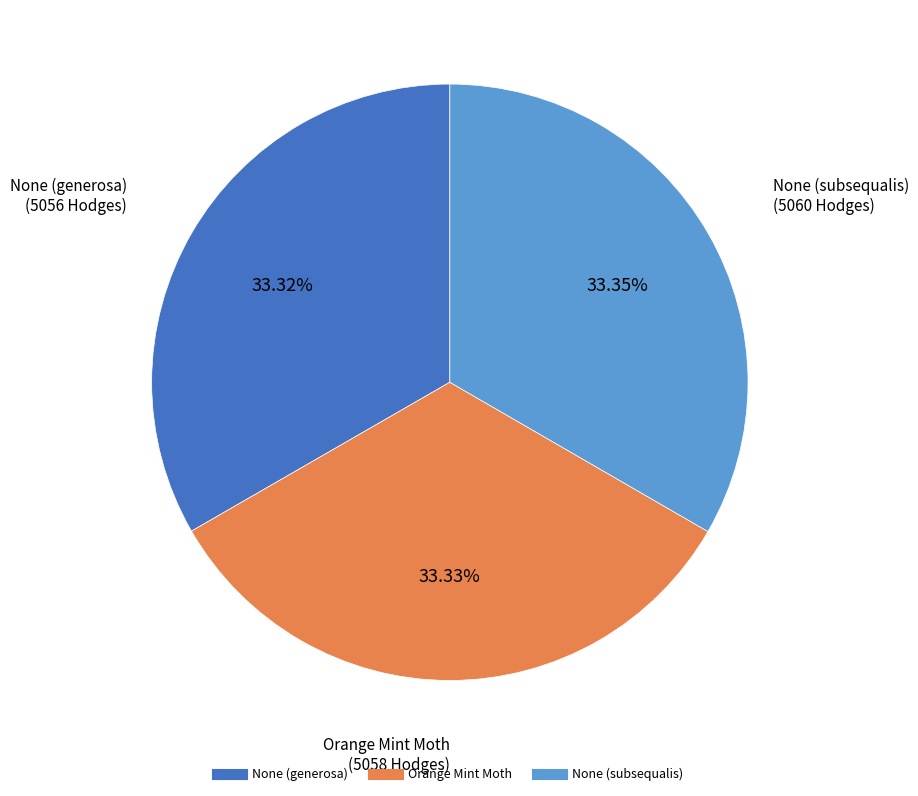

The Orange Mint Moth slice represents 19% of the pie. True or false?

False